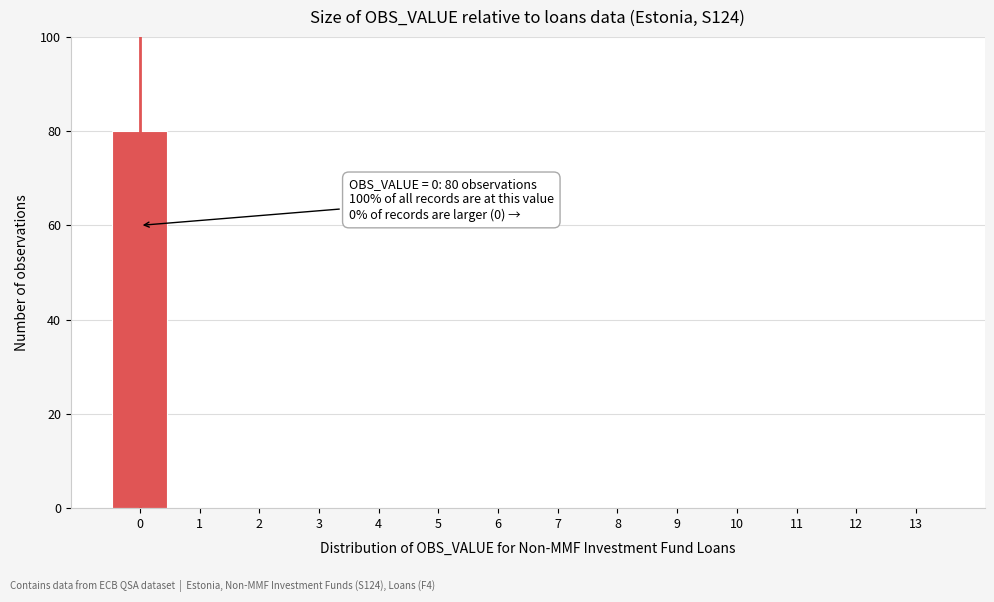

Reading left to right, extract all data points from this chart.

0=80	1=0	2=0	3=0	4=0	5=0	6=0	7=0	8=0	9=0	10=0	11=0	12=0	13=0